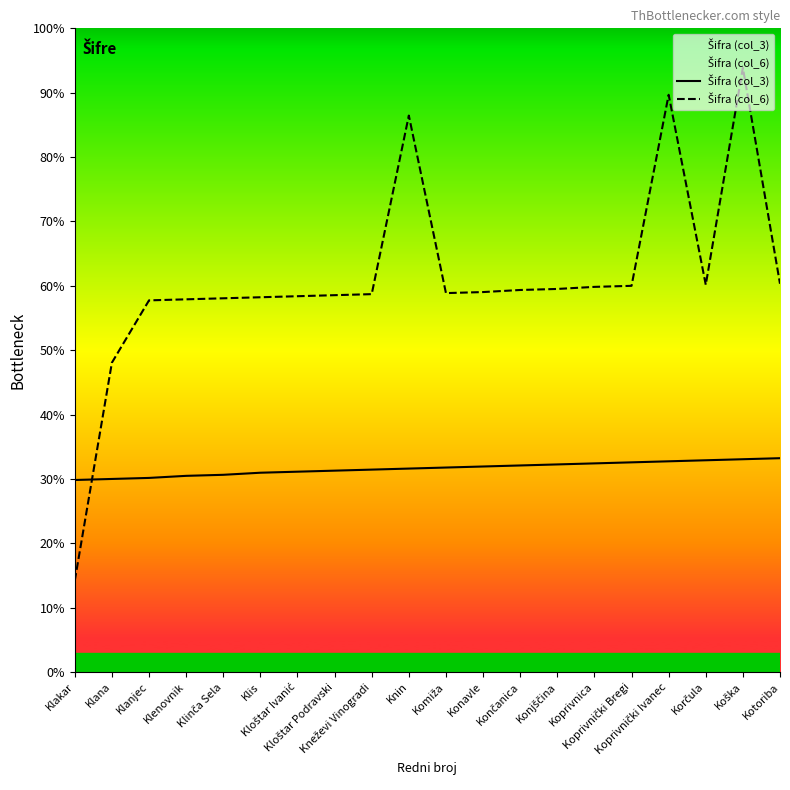

Does the chart have visible grid lines?

No